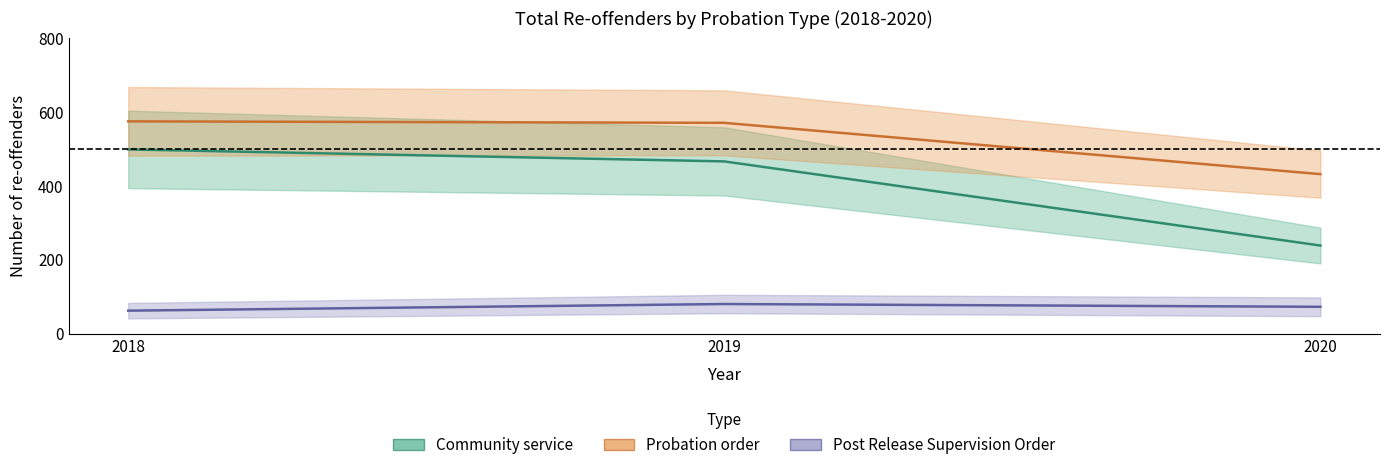

Reading left to right, what are all the values shown in this chart?

Community service: 2018=499.0	2019=466.5	2020=238.5
Probation order: 2018=575.0	2019=571.0	2020=432.0
Post Release Supervision Order: 2018=62.0	2019=80.0	2020=72.5